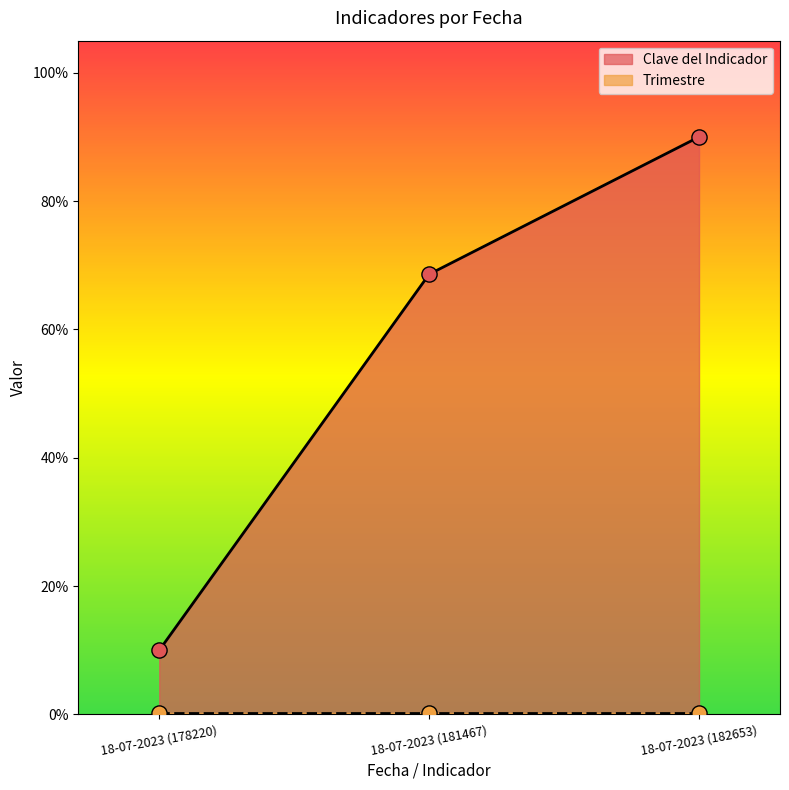

What is the change in value from 18-07-2023 (178220) to 18-07-2023 (182653)?

+80.0